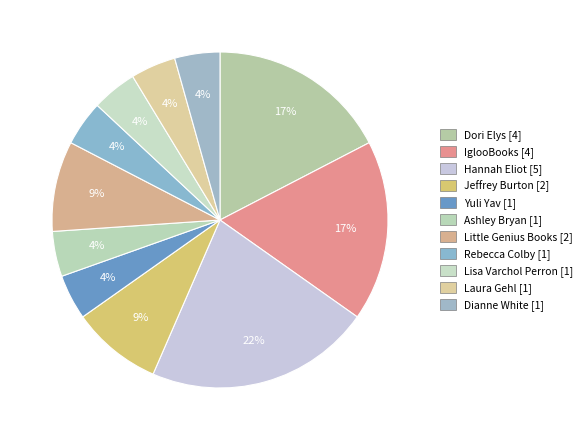

What is the total percentage of IglooBooks and Lisa Varchol Perron?

21.7%